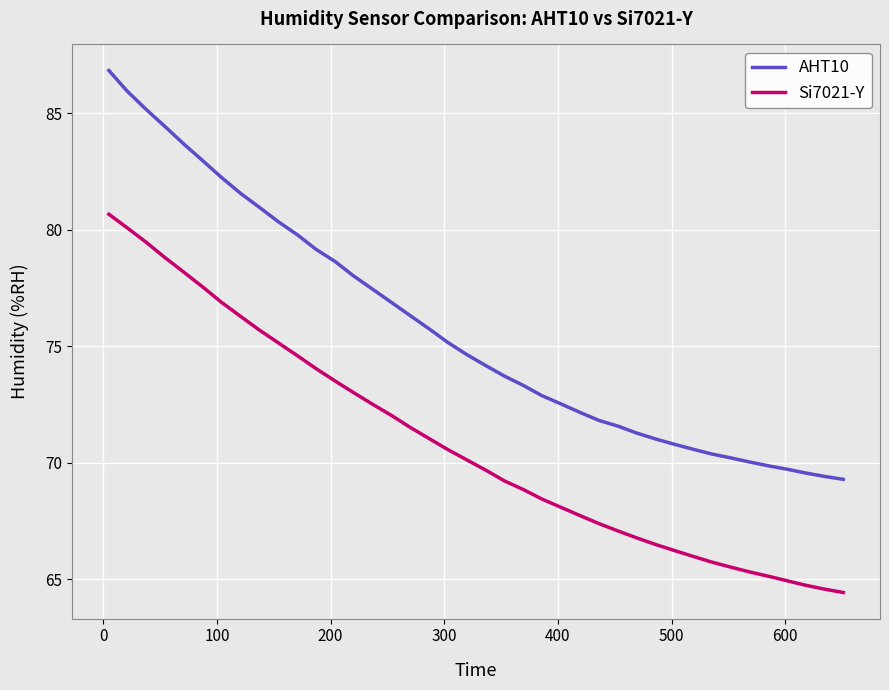

Which series has the widest spread of values?

AHT10